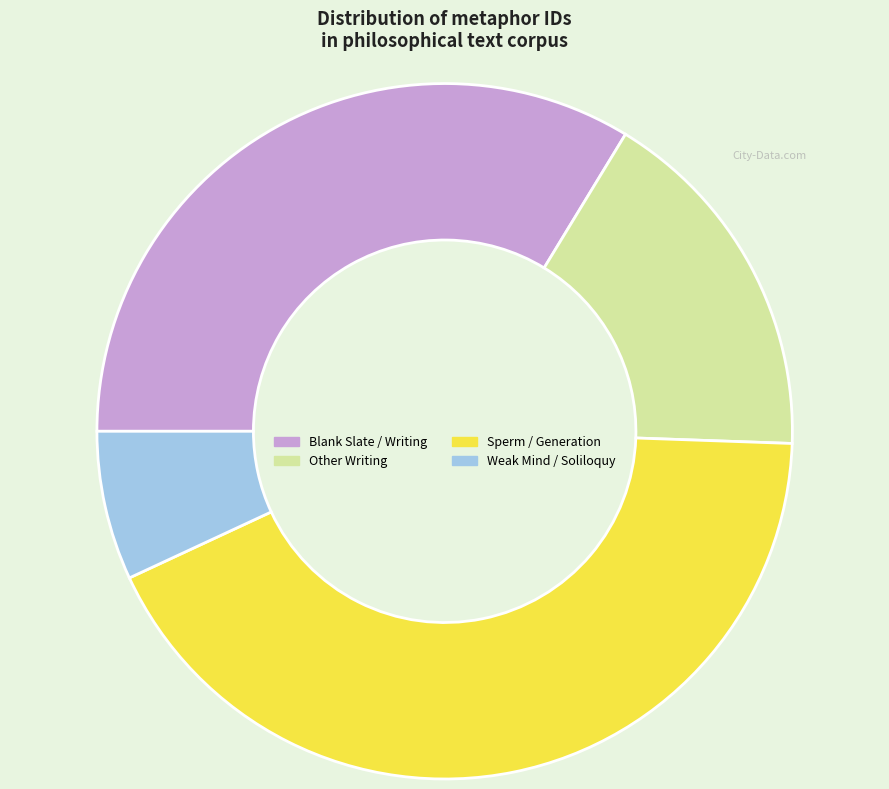

Which slice is the largest?

Sperm / Generation